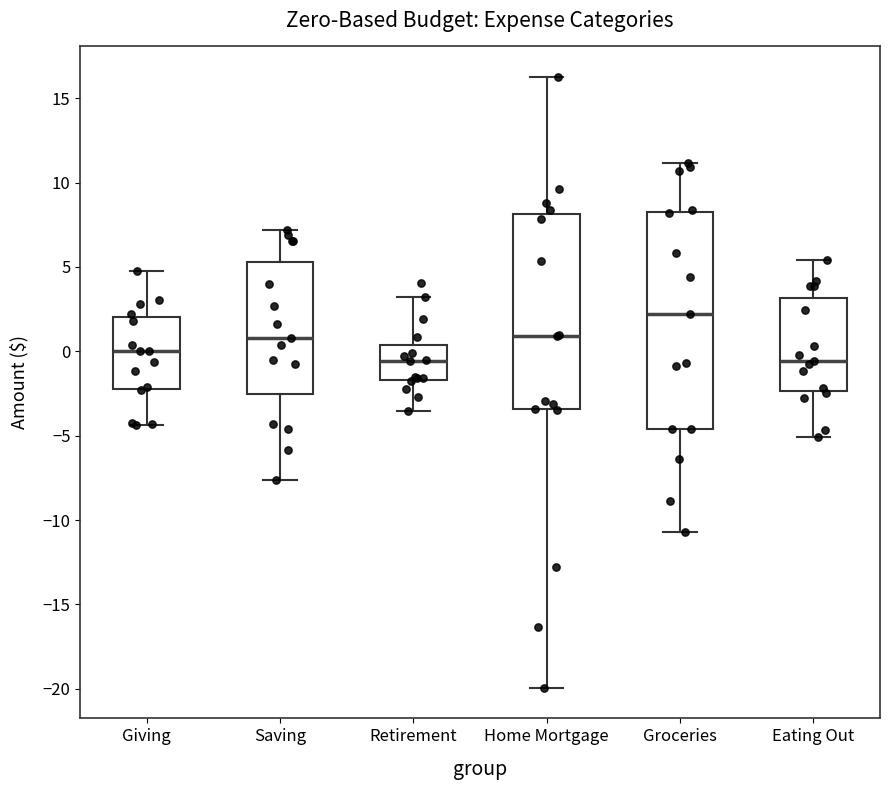

Reading left to right, transcribe this box plot: for each box, give where its median line is, the range the box spans, and where its two whiskers end, as read against the y-axis. The values are not printed on the chart, so give them approximately, as read against the axis.

Giving: median 0.0, box -2.0 to 2.0, whiskers -4.5 to 5.0
Saving: median 1.0, box -2.5 to 5.5, whiskers -7.5 to 7.0
Retirement: median -0.5, box -1.5 to 0.5, whiskers -3.5 to 3.0
Home Mortgage: median 1.0, box -3.5 to 8.0, whiskers -20.0 to 16.5
Groceries: median 2.0, box -4.5 to 8.5, whiskers -10.5 to 11.0
Eating Out: median -0.5, box -2.5 to 3.0, whiskers -5.0 to 5.5